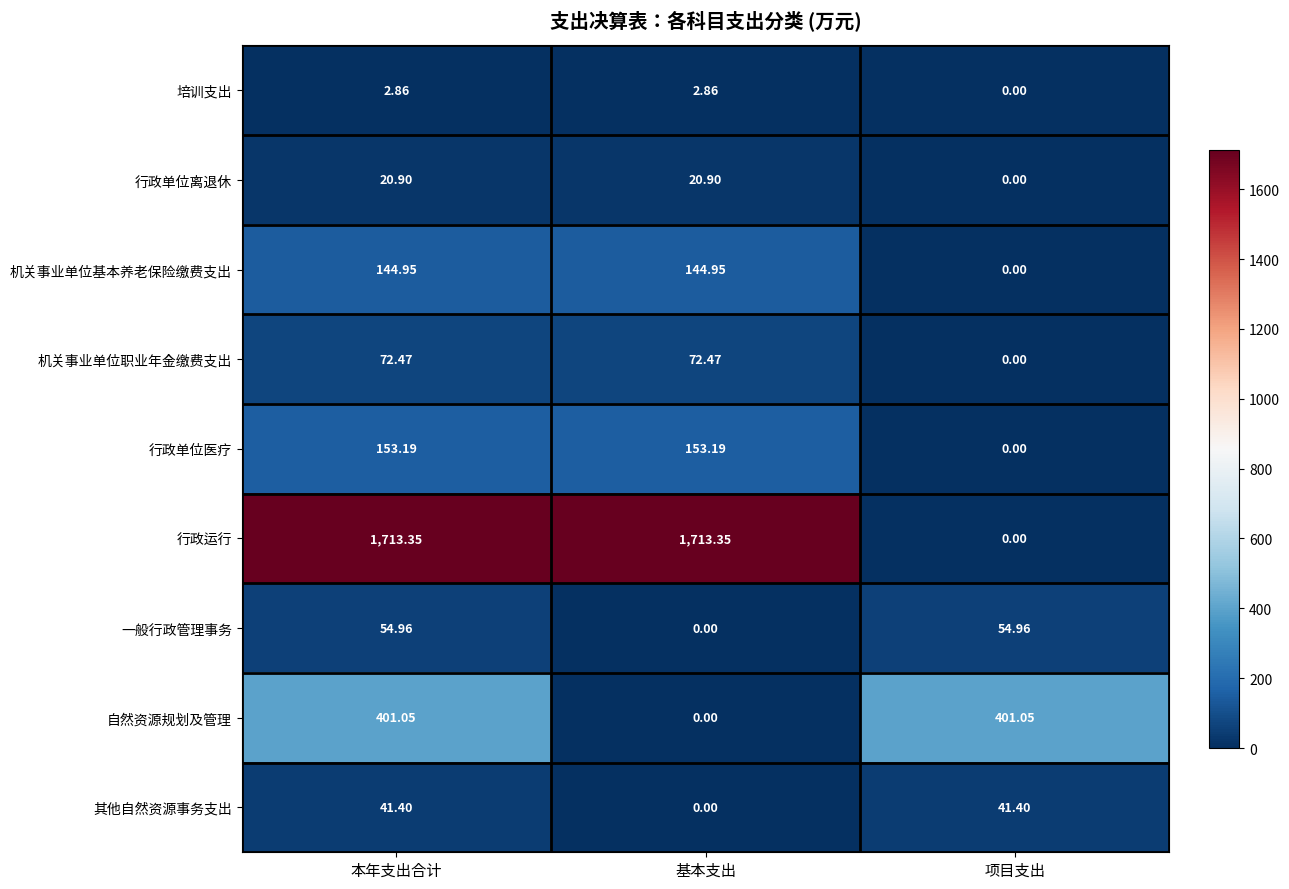

How many series are shown in this chart?

9